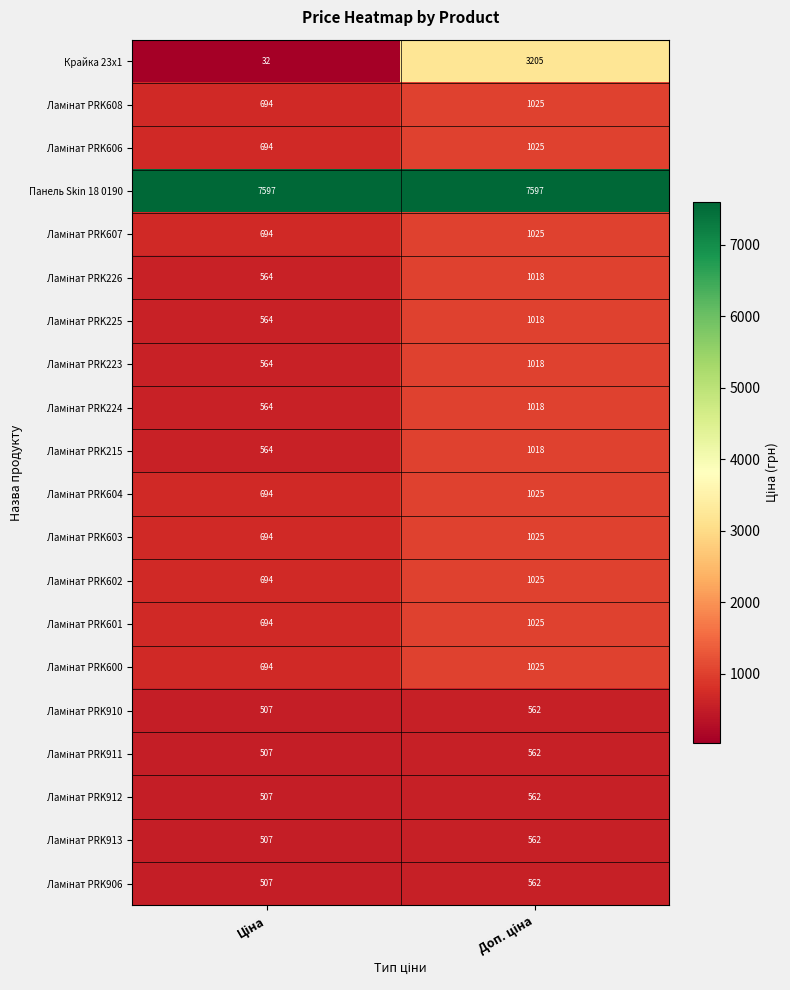

Which series has the largest total across all categories?

Панель Skin 18 0190